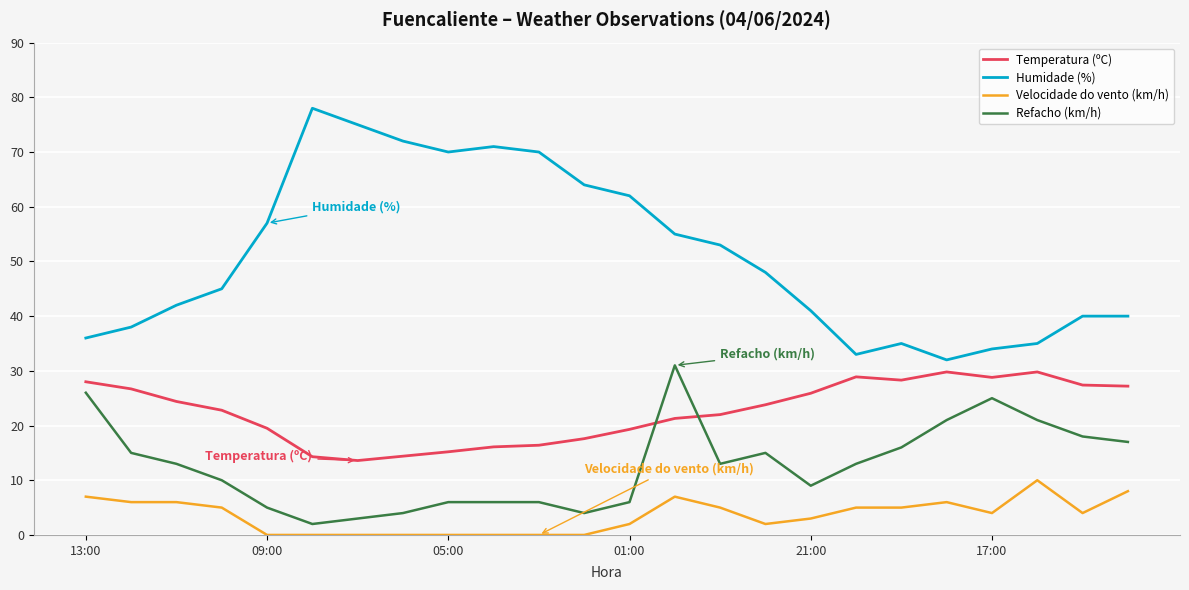

True or false: Temperatura (ºC) and Velocidade do vento (km/h) cross at least once.

False